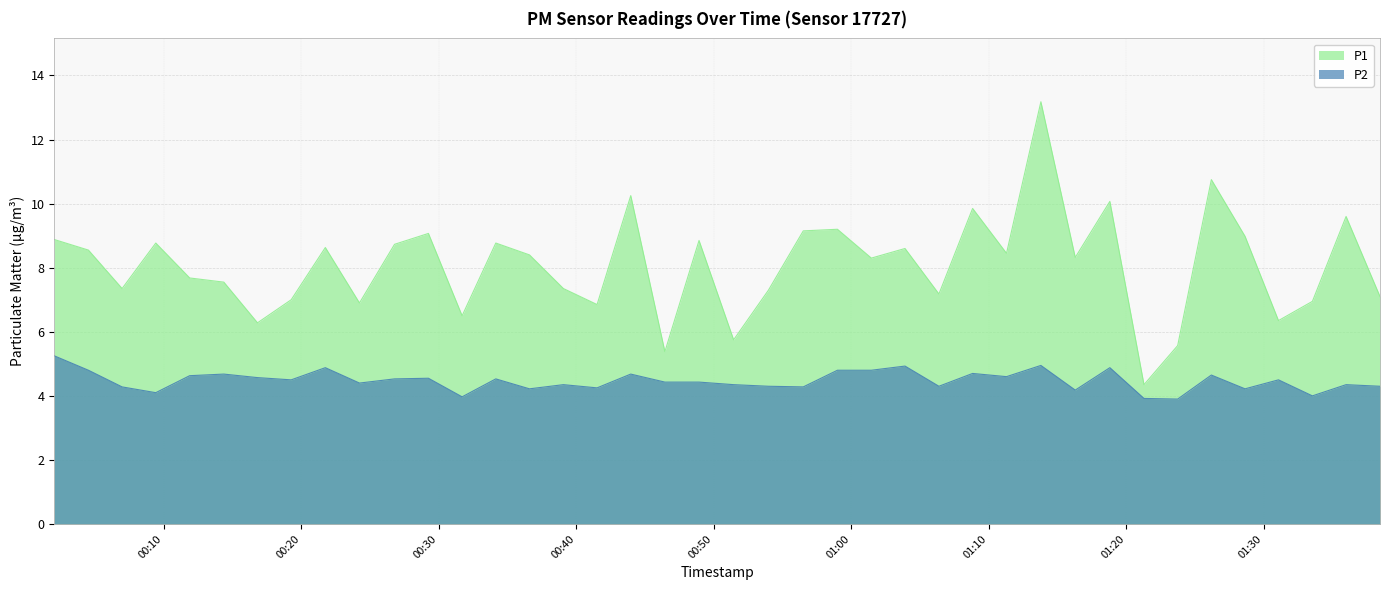

Which category has the lowest value in the P1 series?

2023-07-13T01:21:18